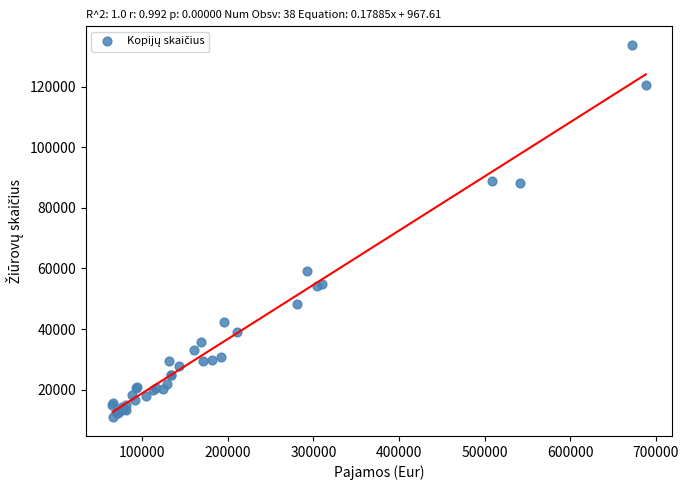

What Y value in the scatter plot is closest to 72329?

59333